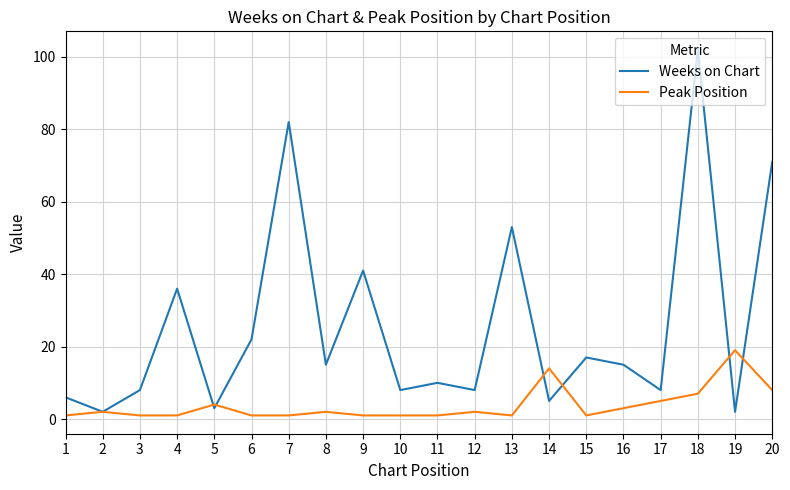

Rank the series by their average value, from lowest to highest.

Peak Position, Weeks on Chart